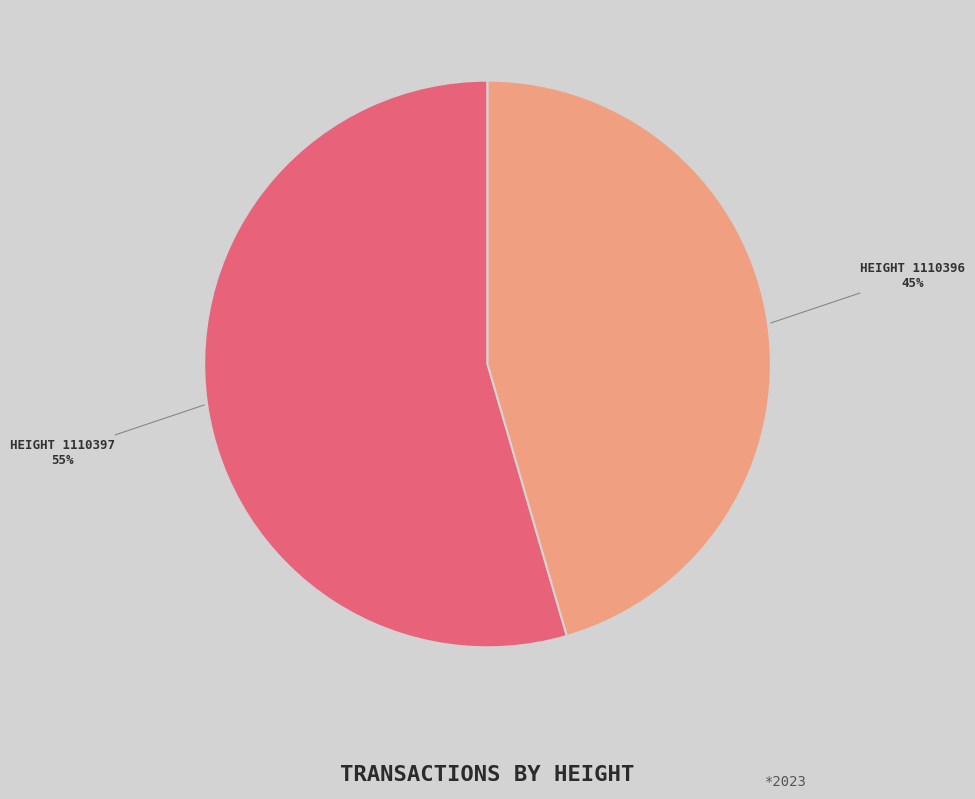

Does any single category account for the majority?

Yes